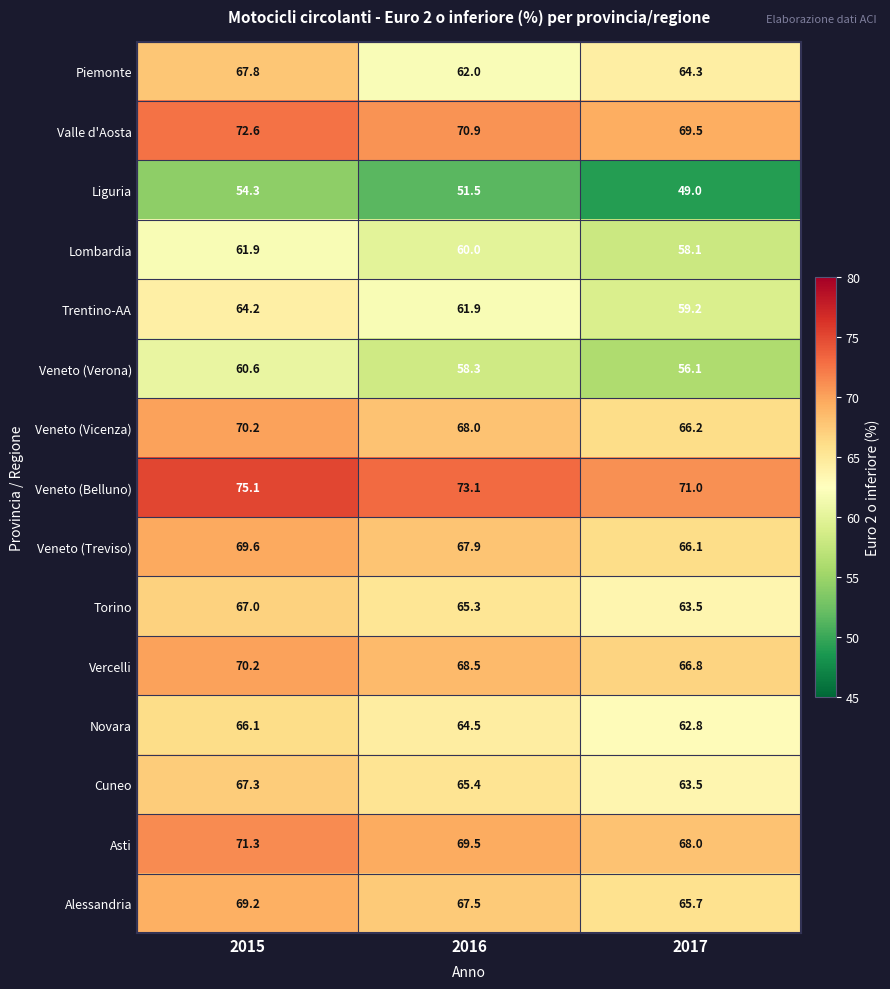

Which series has the widest spread of values?

Piemonte